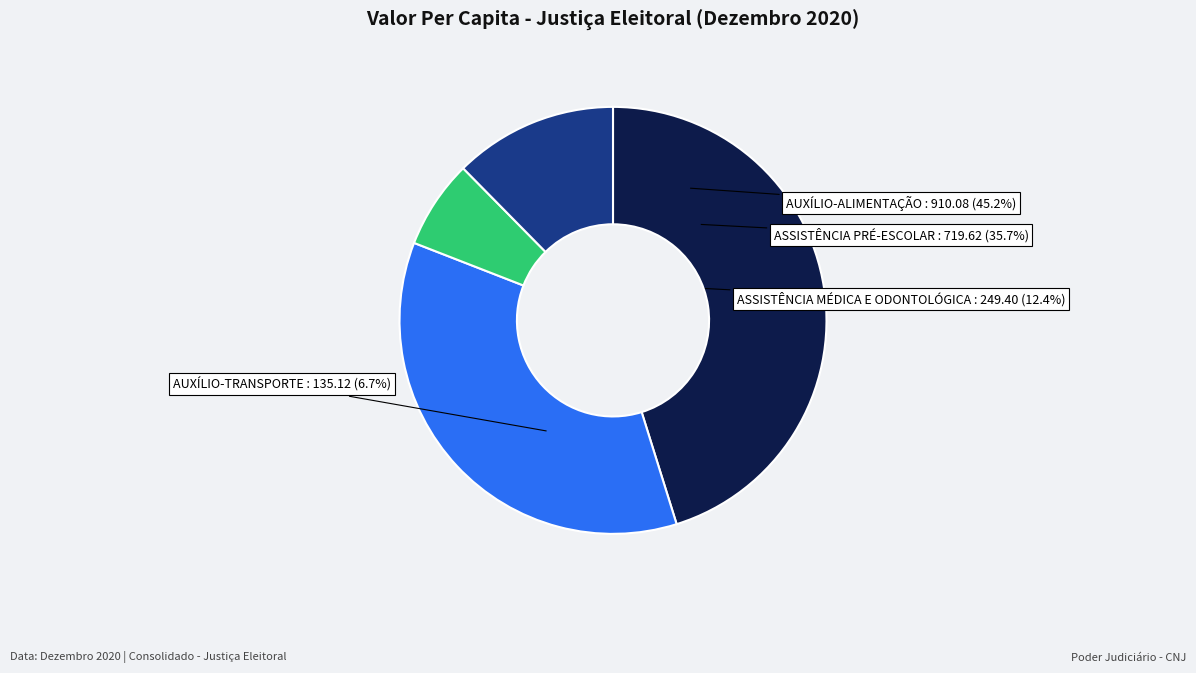

To the nearest percent, what percentage of the pie is AUXÍLIO-ALIMENTAÇÃO?

45%